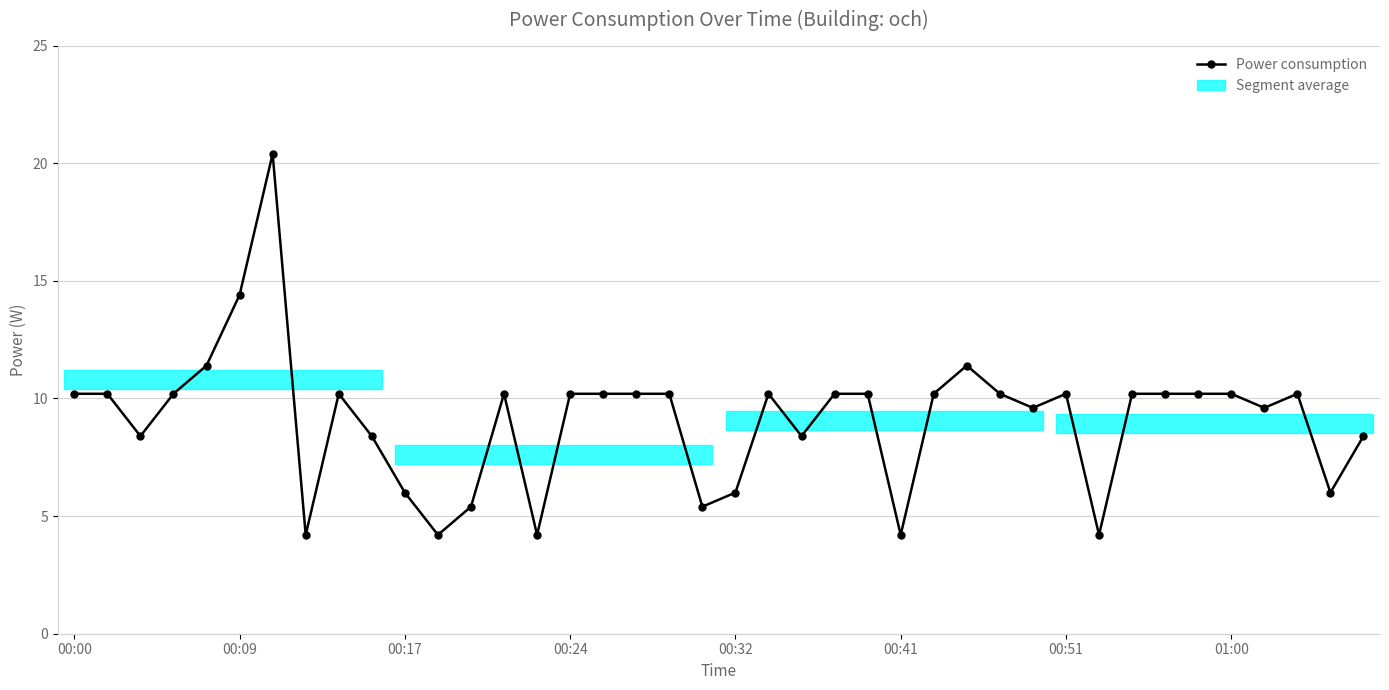

What is the value of the 10th point from the left?

8.4